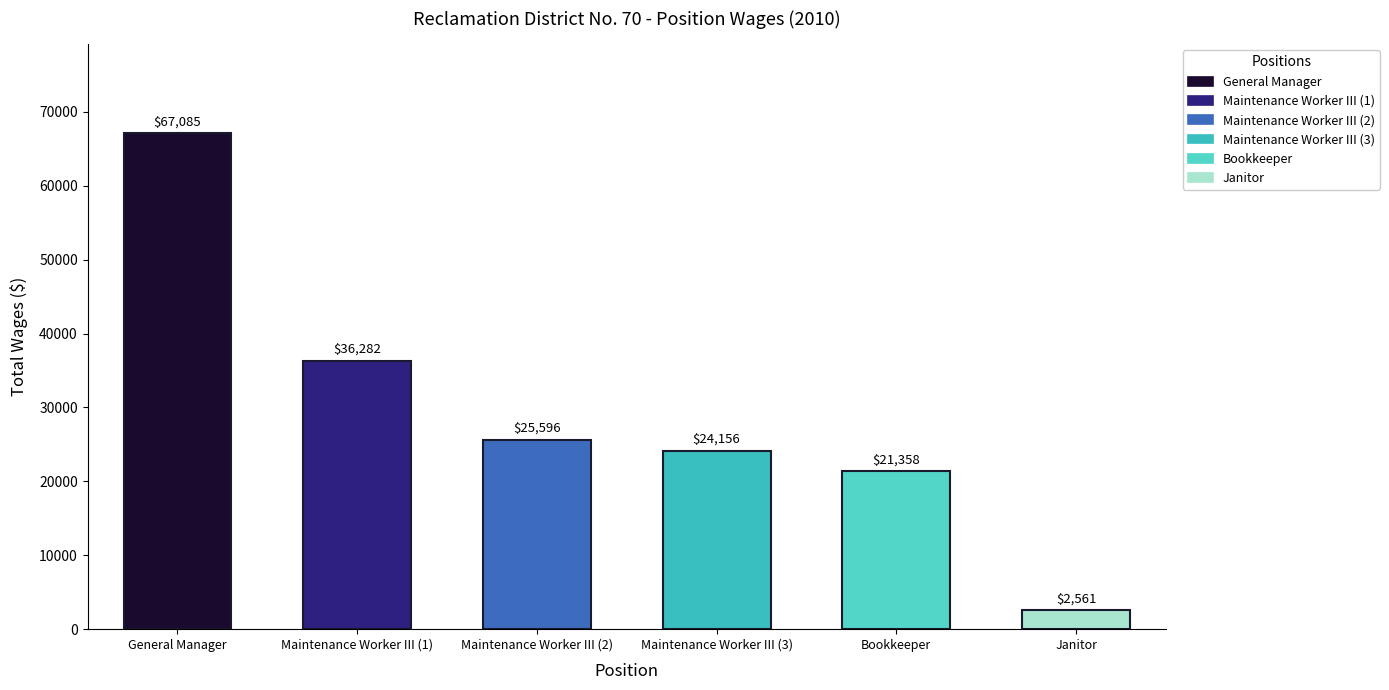

What is the sum of the General Manager values at MaxPositionSalary and TotalWages?

134170